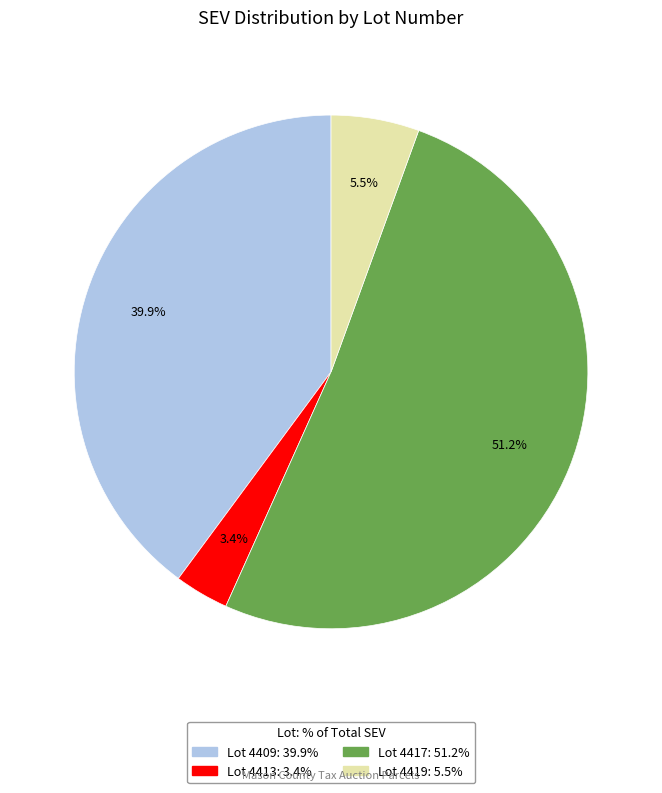

Count the number of slices in the pie.

4